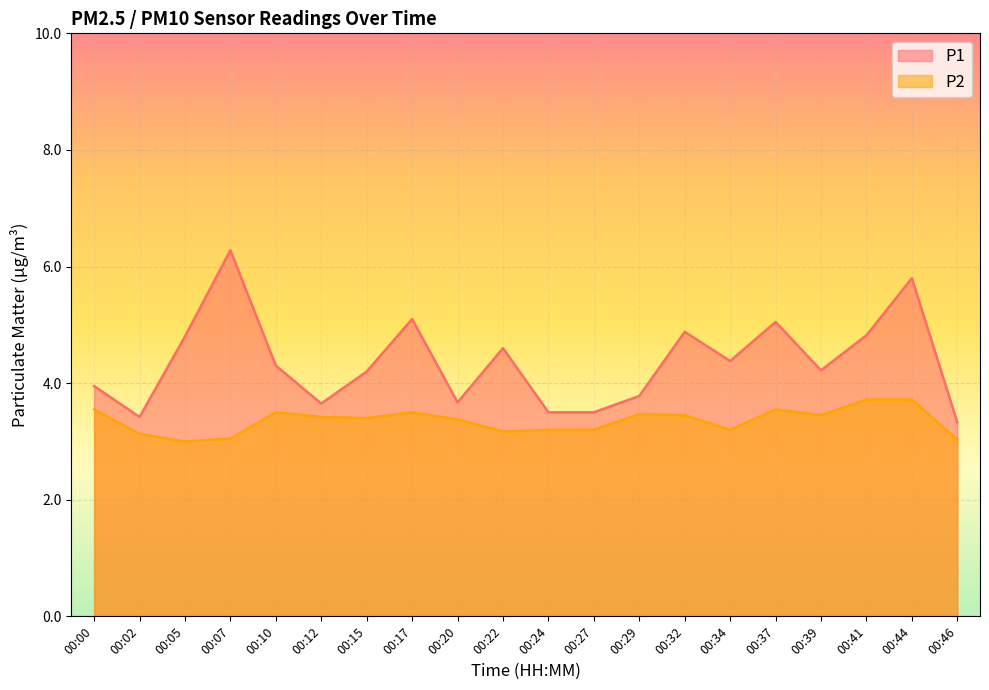

Reading left to right, list all the values displayed in this chart.

P1: 00:00=4.0	00:02=3.4	00:05=4.8	00:07=6.3	00:10=4.3	00:12=3.6	00:15=4.2	00:17=5.1	00:20=3.7	00:22=4.6	00:24=3.5	00:27=3.5	00:29=3.8	00:32=4.9	00:34=4.4	00:37=5.0	00:39=4.2	00:41=4.8	00:44=5.8	00:46=3.3
P2: 00:00=3.5	00:02=3.1	00:05=3.0	00:07=3.0	00:10=3.5	00:12=3.4	00:15=3.4	00:17=3.5	00:20=3.4	00:22=3.2	00:24=3.2	00:27=3.2	00:29=3.5	00:32=3.5	00:34=3.2	00:37=3.5	00:39=3.5	00:41=3.7	00:44=3.7	00:46=3.0